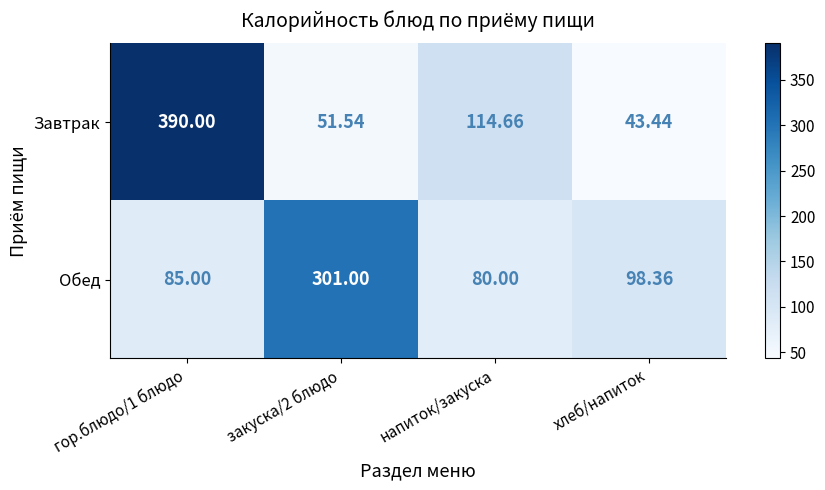

Is the value of Завтрак at гор.блюдо/1 блюдо greater than the value of Обед at гор.блюдо/1 блюдо?

Yes